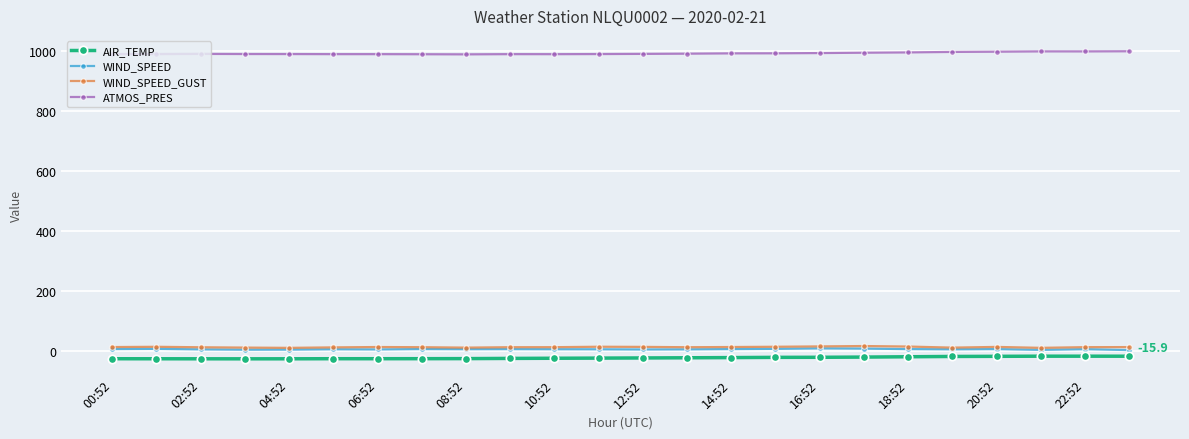

Which series has the largest total across all categories?

ATMOS_PRES